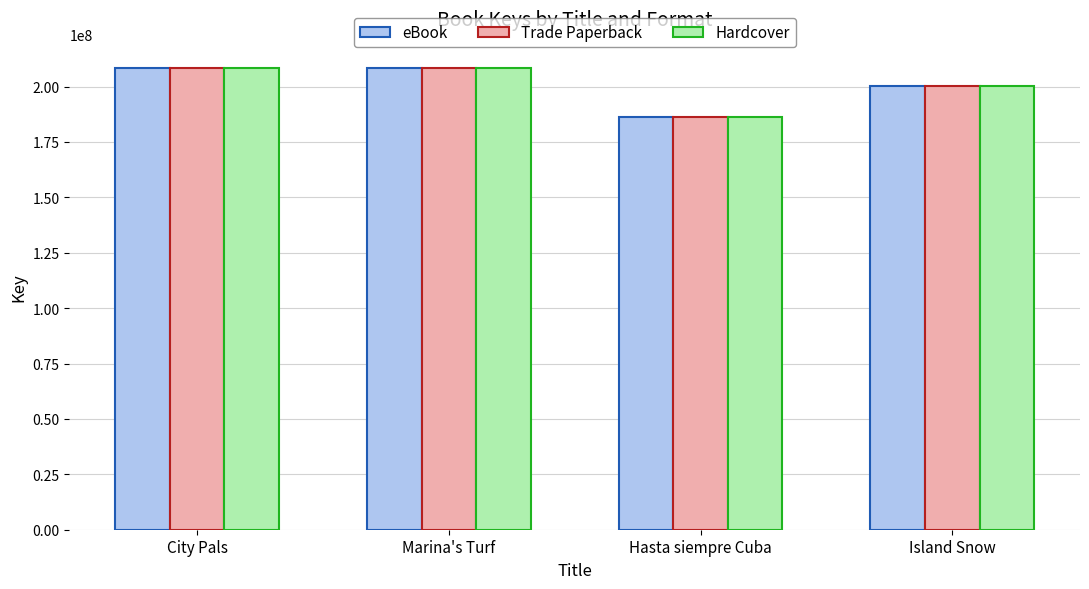

The value of Hardcover at Island Snow is 106186123. True or false?

False